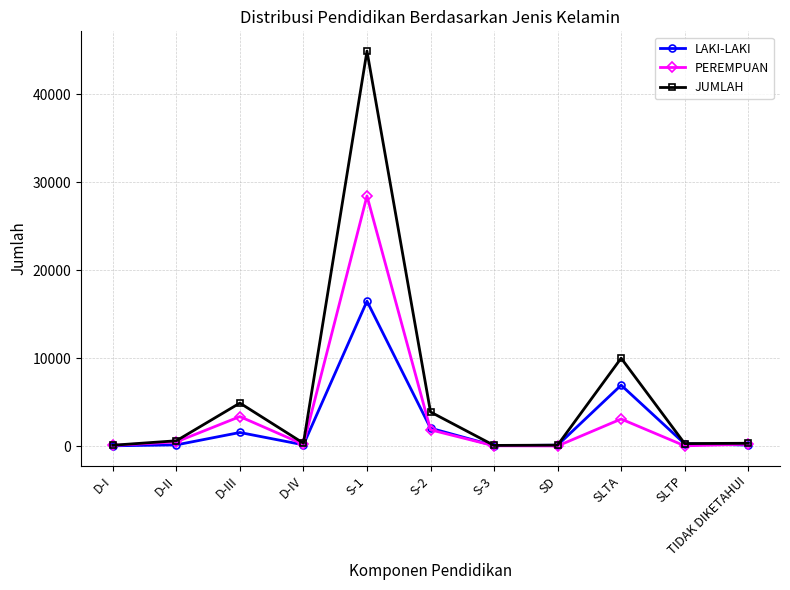

At which category does LAKI-LAKI reach its first local peak?

D-III